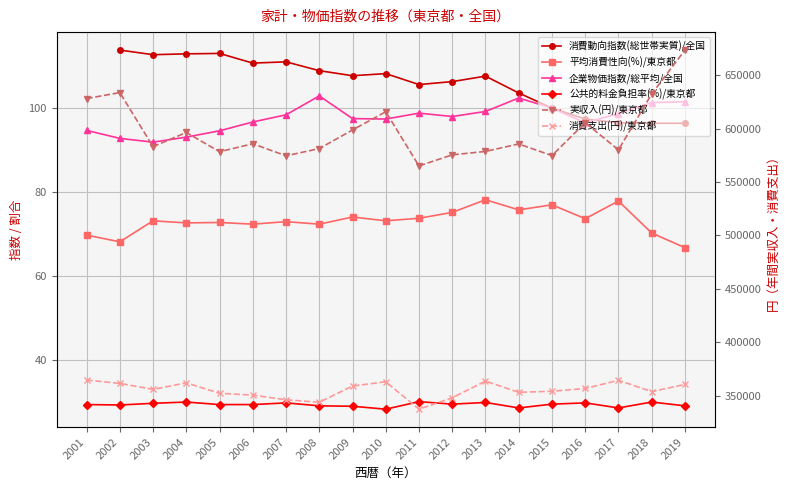

What is the difference between the 企業物価指数/総平均/全国 values at 2010 and 2006?

0.7